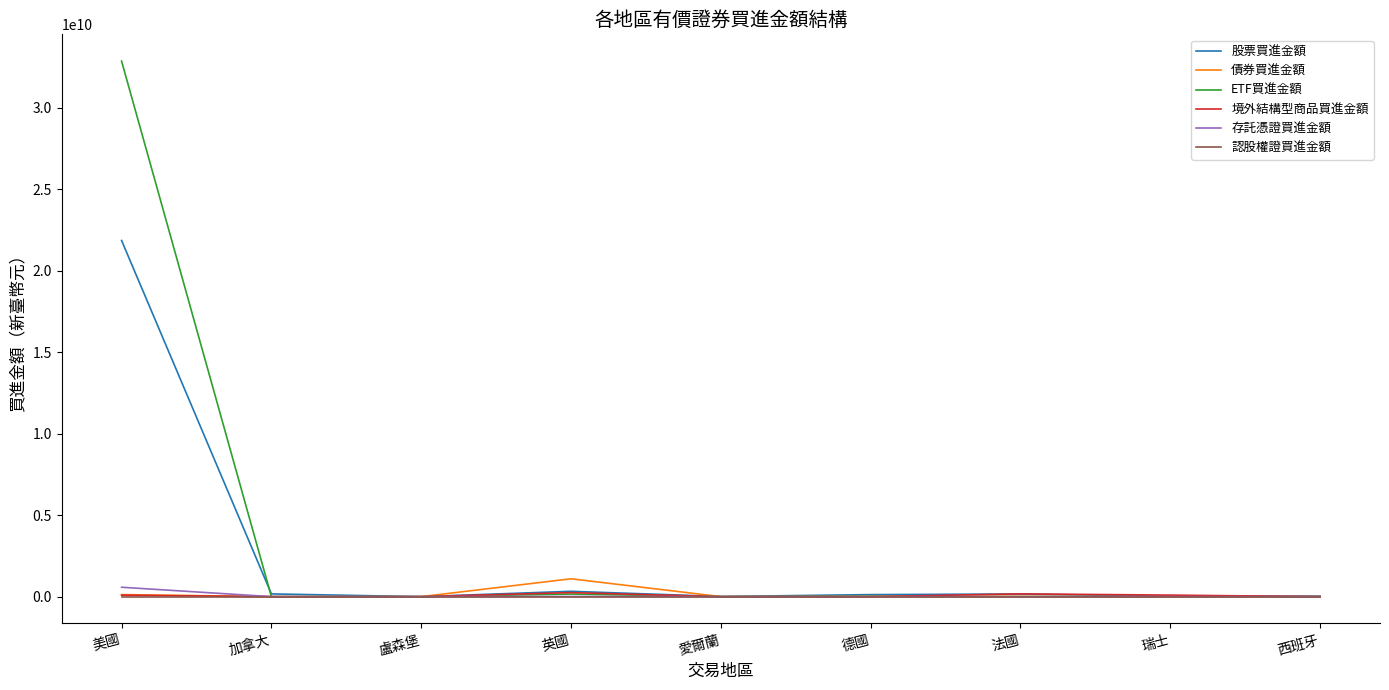

The value of 存託憑證買進金額 at 加拿大 is 0. True or false?

True